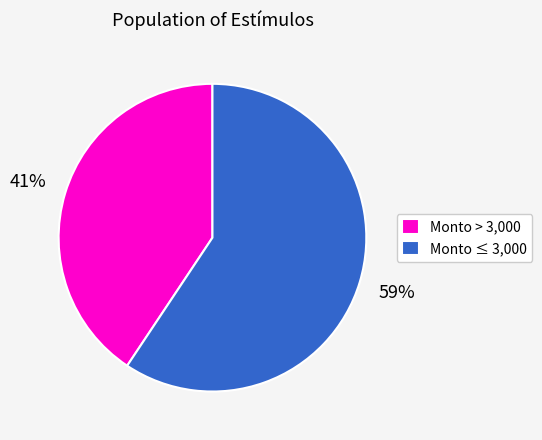

Is it true that Monto ≤ 3,000 is 48% of the pie?

False